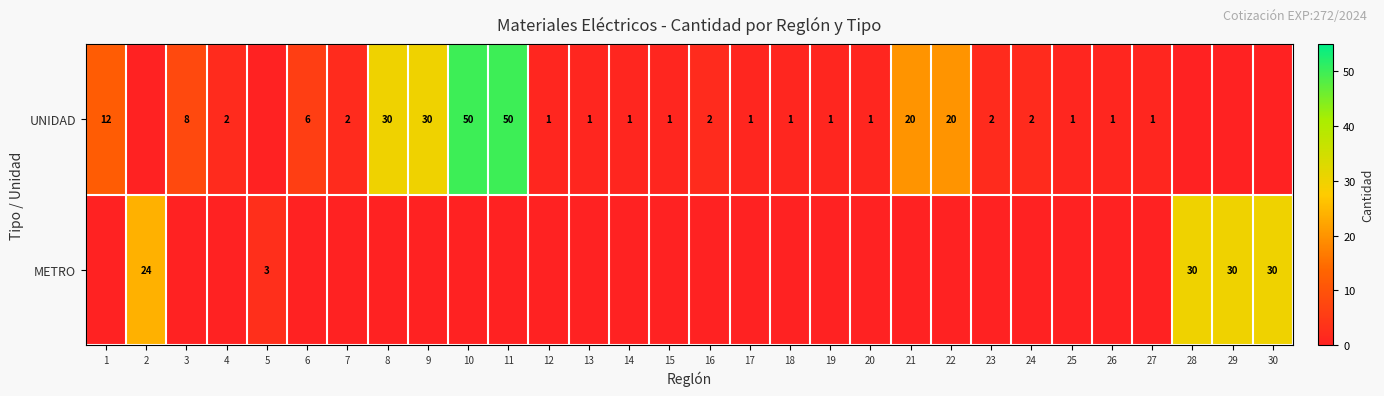

Is it true that UNIDAD equals 10 at 6?

False